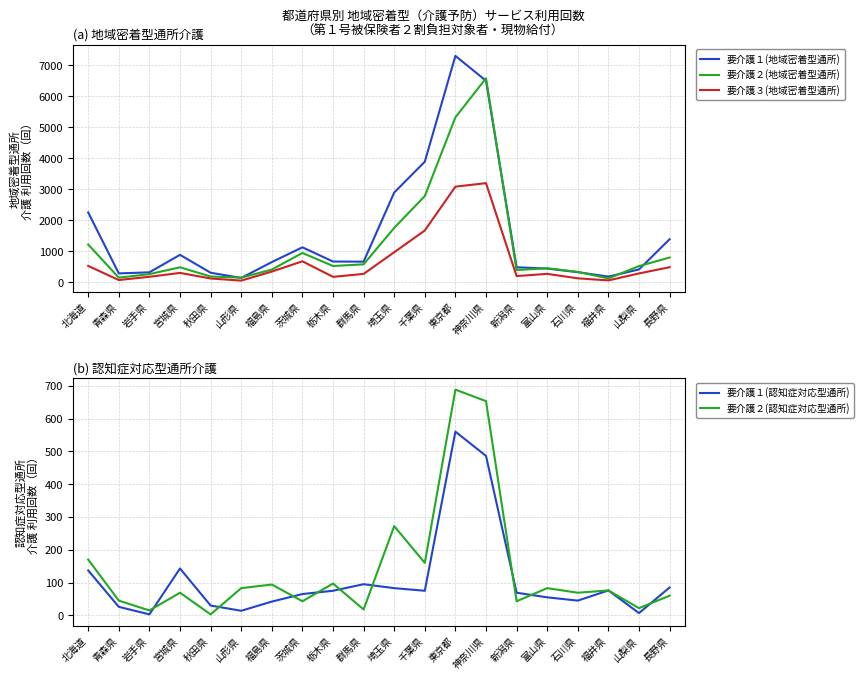

What is the difference between the 要介護２(認知症対応型通所) values at 石川県 and 北海道?

101